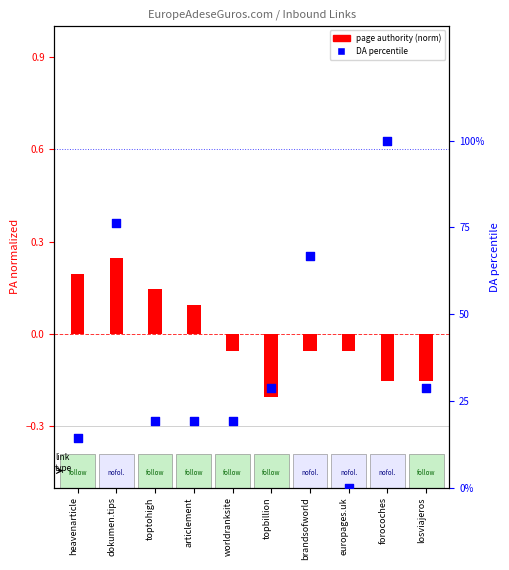

What is the total value across all series at dokumen.tips?

76.4